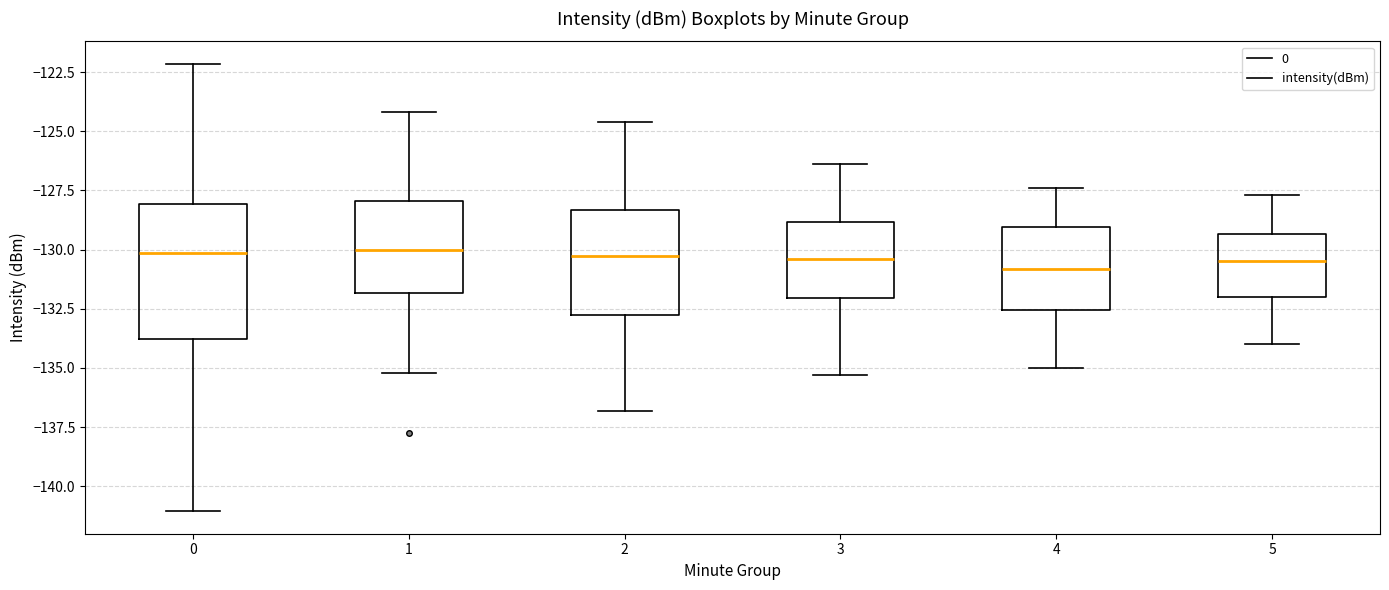

Reading left to right, transcribe this box plot: for each box, give where its median line is, the range the box spans, and where its two whiskers end, as read against the y-axis. The values are not printed on the chart, so give them approximately, as read against the axis.

0: median -130.0, box -134.0 to -128.0, whiskers -141.0 to -122.0
1: median -130.0, box -132.0 to -128.0, whiskers -135.0 to -124.0
2: median -130.0, box -132.5 to -128.5, whiskers -137.0 to -124.5
3: median -130.5, box -132.0 to -129.0, whiskers -135.5 to -126.5
4: median -131.0, box -132.5 to -129.0, whiskers -135.0 to -127.5
5: median -130.5, box -132.0 to -129.5, whiskers -134.0 to -127.5